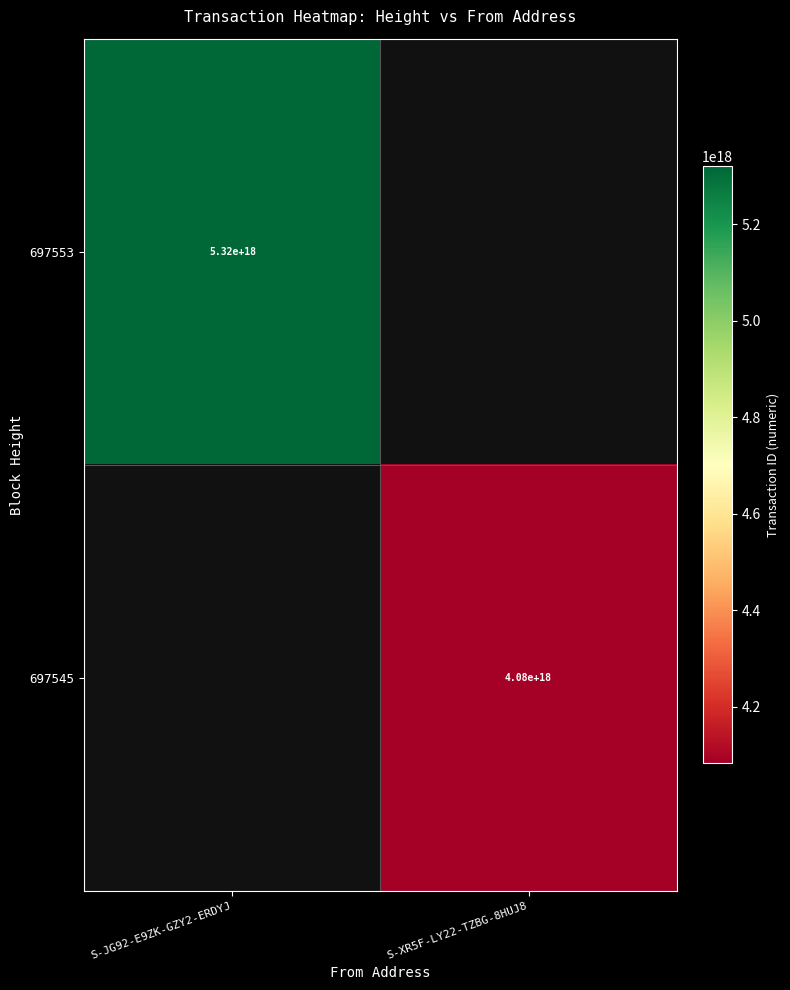

What is the maximum value shown in the chart?

5319259810037704704.0